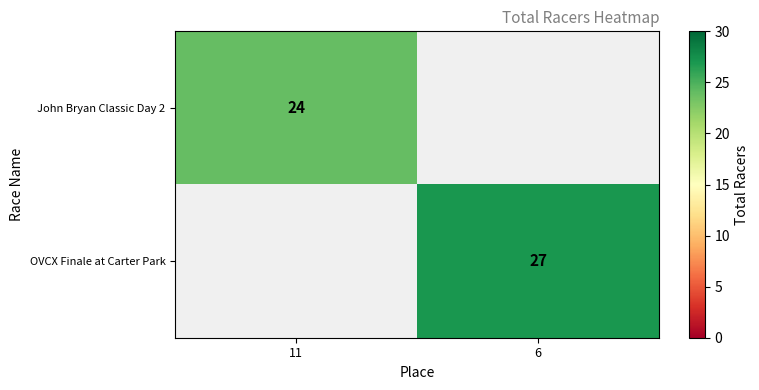

The value of OVCX Finale at Carter Park at 6 is 38. True or false?

False